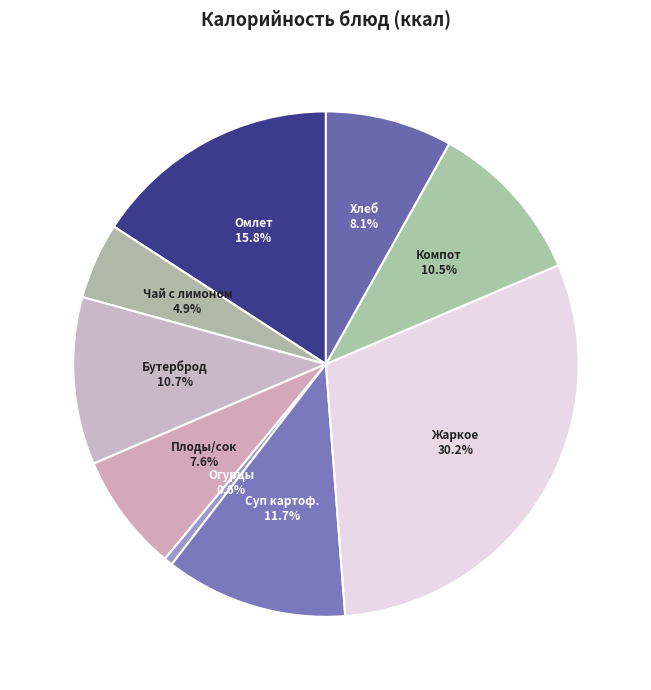

Is there any slice that represents more than half of the pie?

No